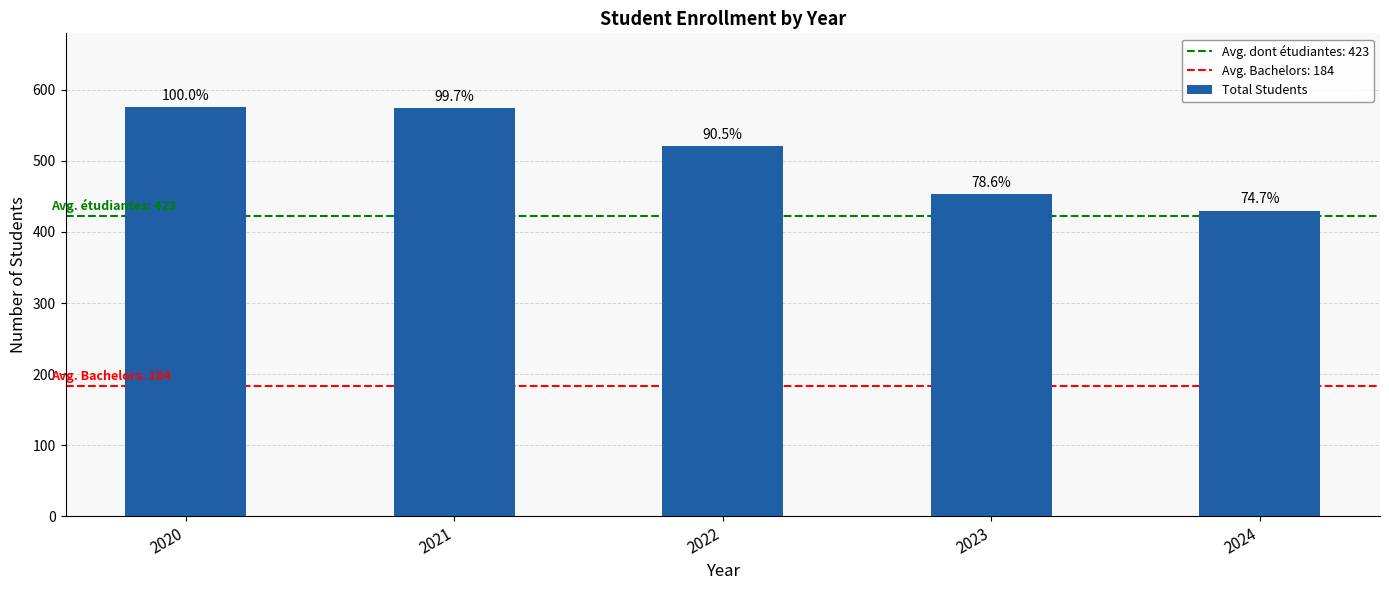

Rank the categories by value from lowest to highest.

2024, 2023, 2022, 2021, 2020